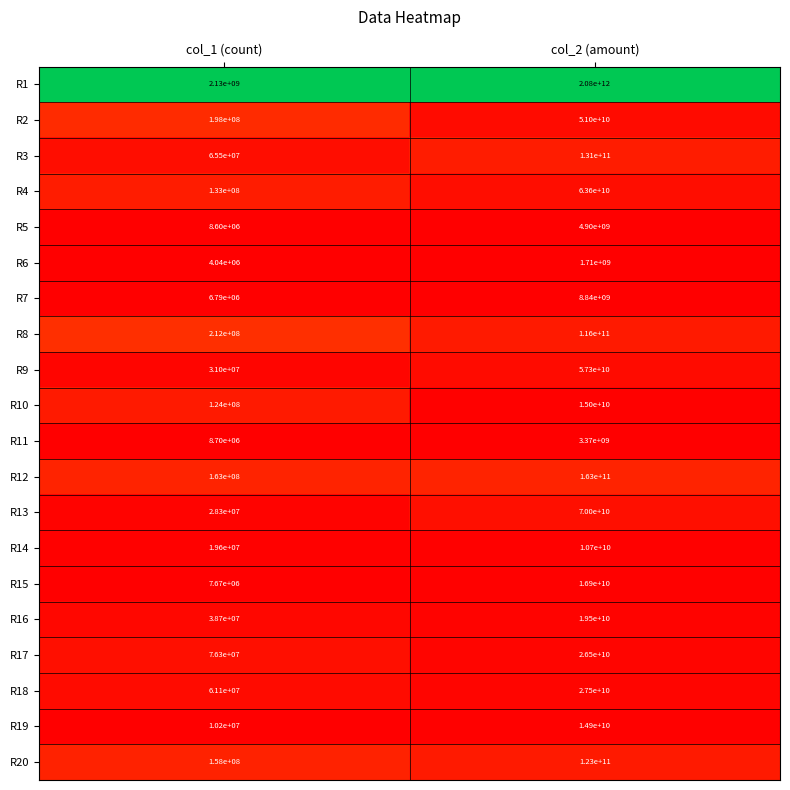

Which series has the largest total across all categories?

R1